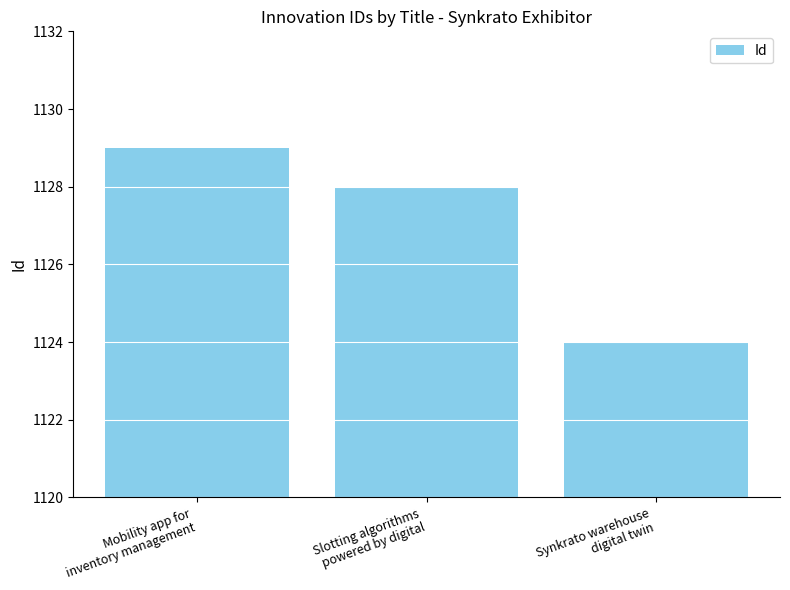

True or false: the data shows 1124 at Synkrato warehouse
digital twin.

True